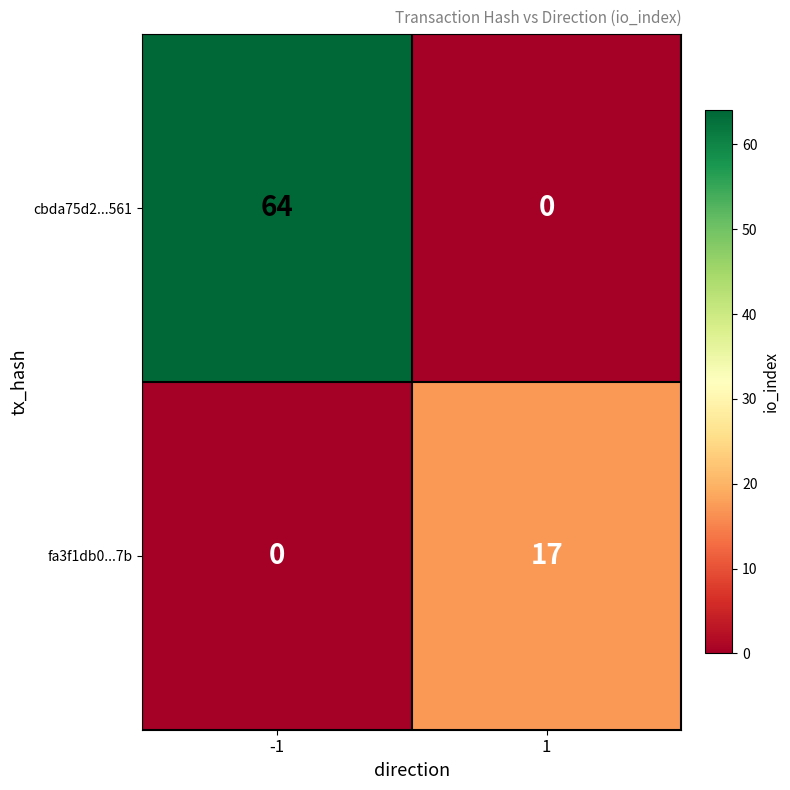

What is the total value across all series at -1?

64